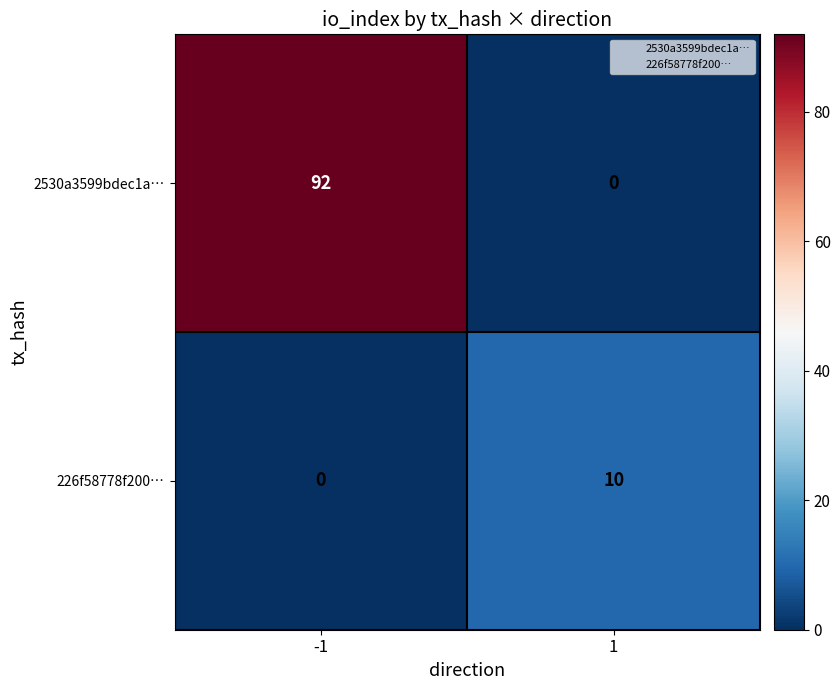

What is the maximum value shown in the chart?

92